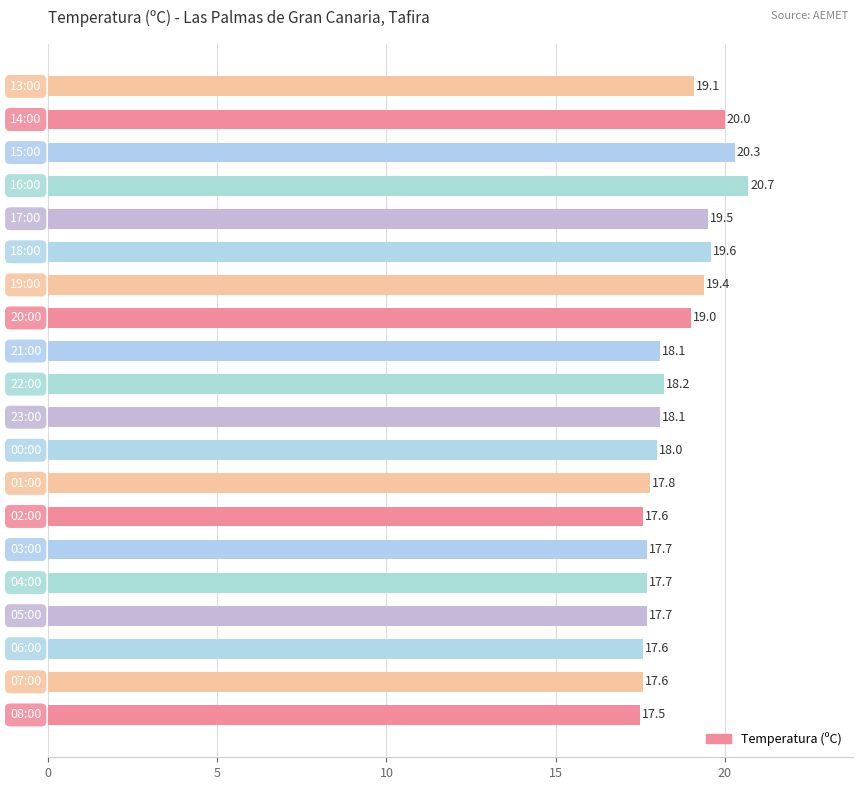

Does the chart contain any negative values?

No